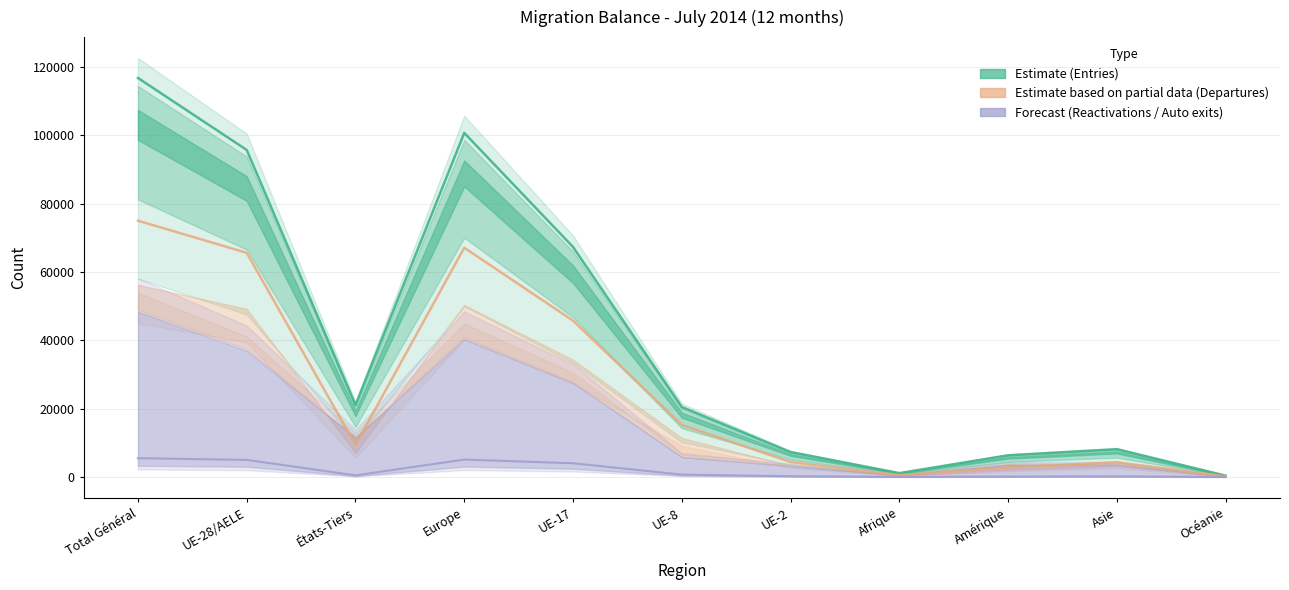

What is the smallest value displayed?

21